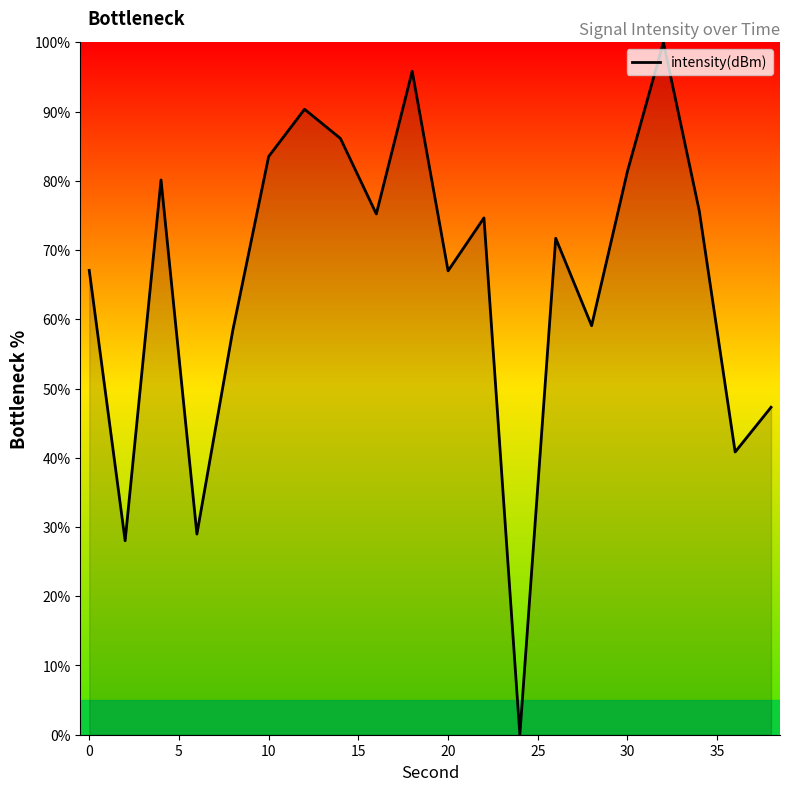

What is the maximum value shown in the chart?

100.0